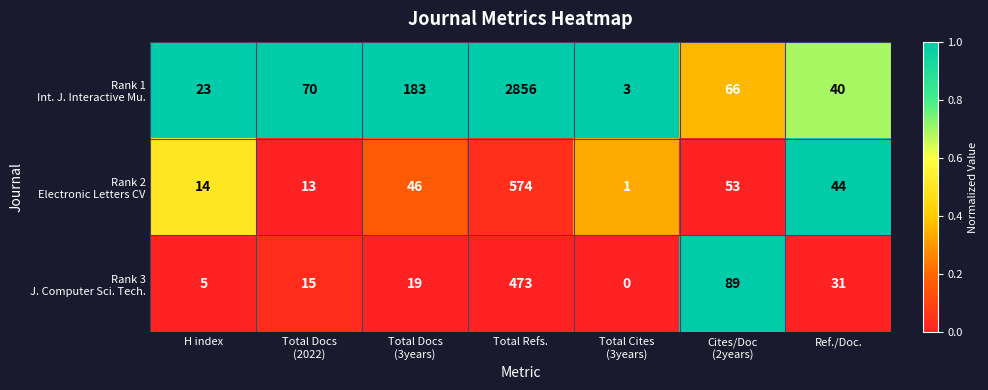

At which category is the sum across all series the highest?

Total Refs.